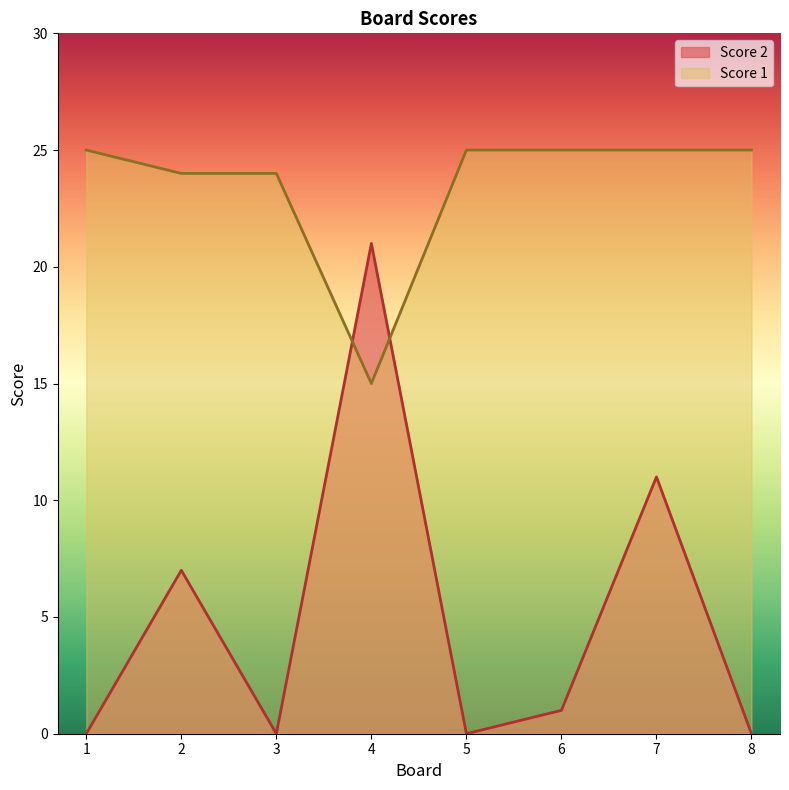

Reading right to left, transcribe all the data shown in this chart.

Score 2: 0	11	1	0	21	0	7	0
Score 1: 25	25	25	25	15	24	24	25